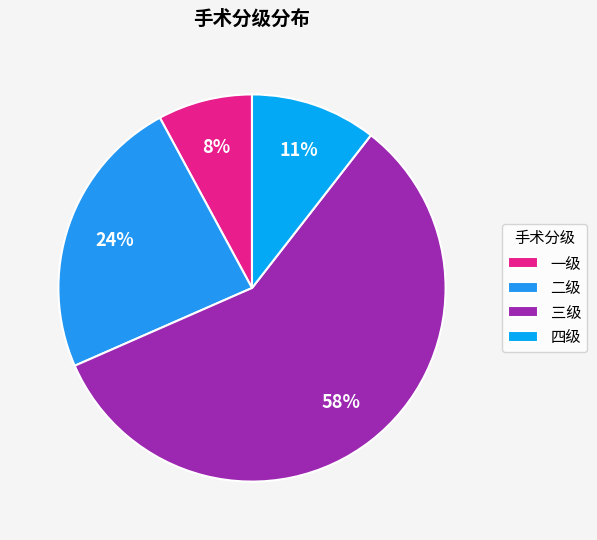

Between 一级 and 三级, which is larger?

三级